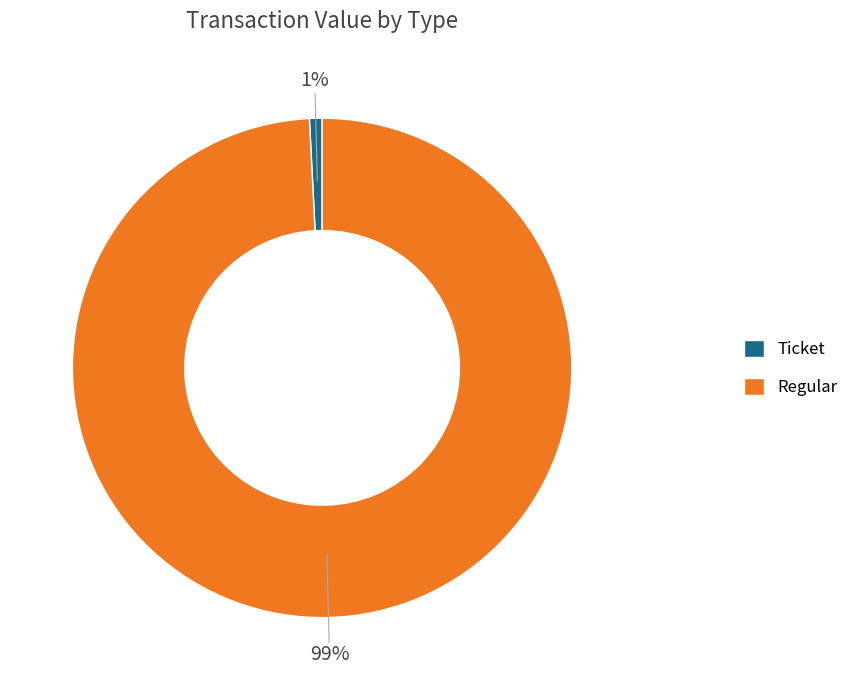

Which has a higher value, Ticket or Regular?

Regular